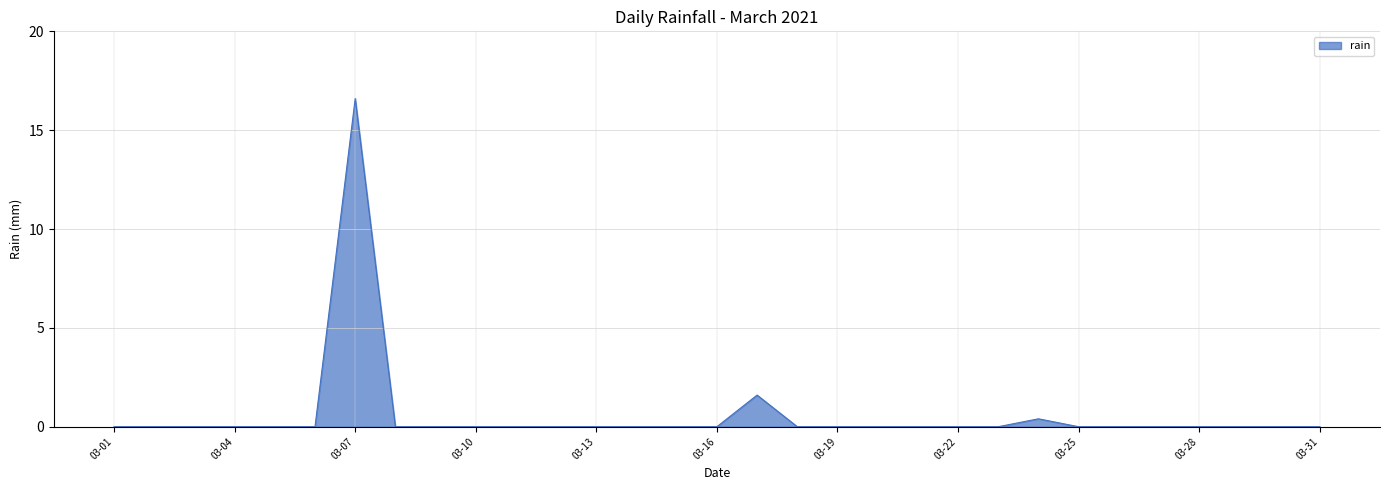

What is the maximum value shown in the chart?

16.6